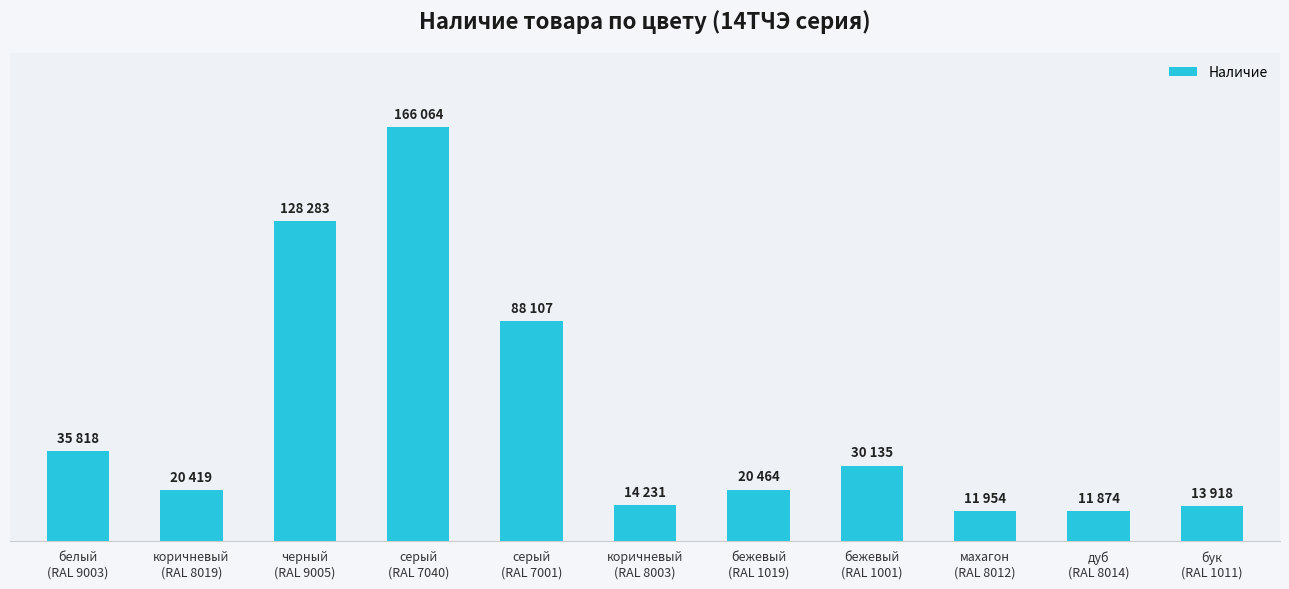

How many distinct data groups are displayed?

1